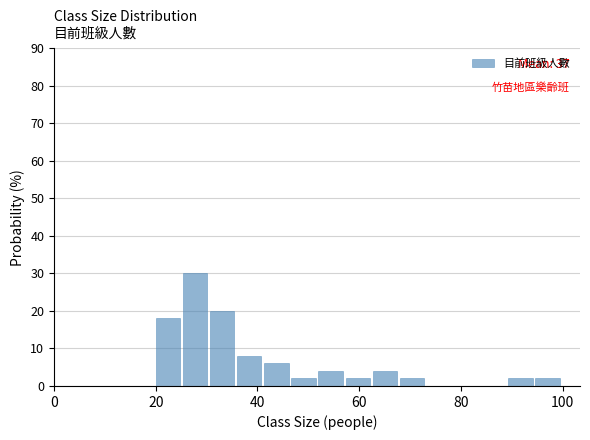

Around what value on the x-axis is the tallest bar? Give the approximate position of its centre, as read against the axis.

28